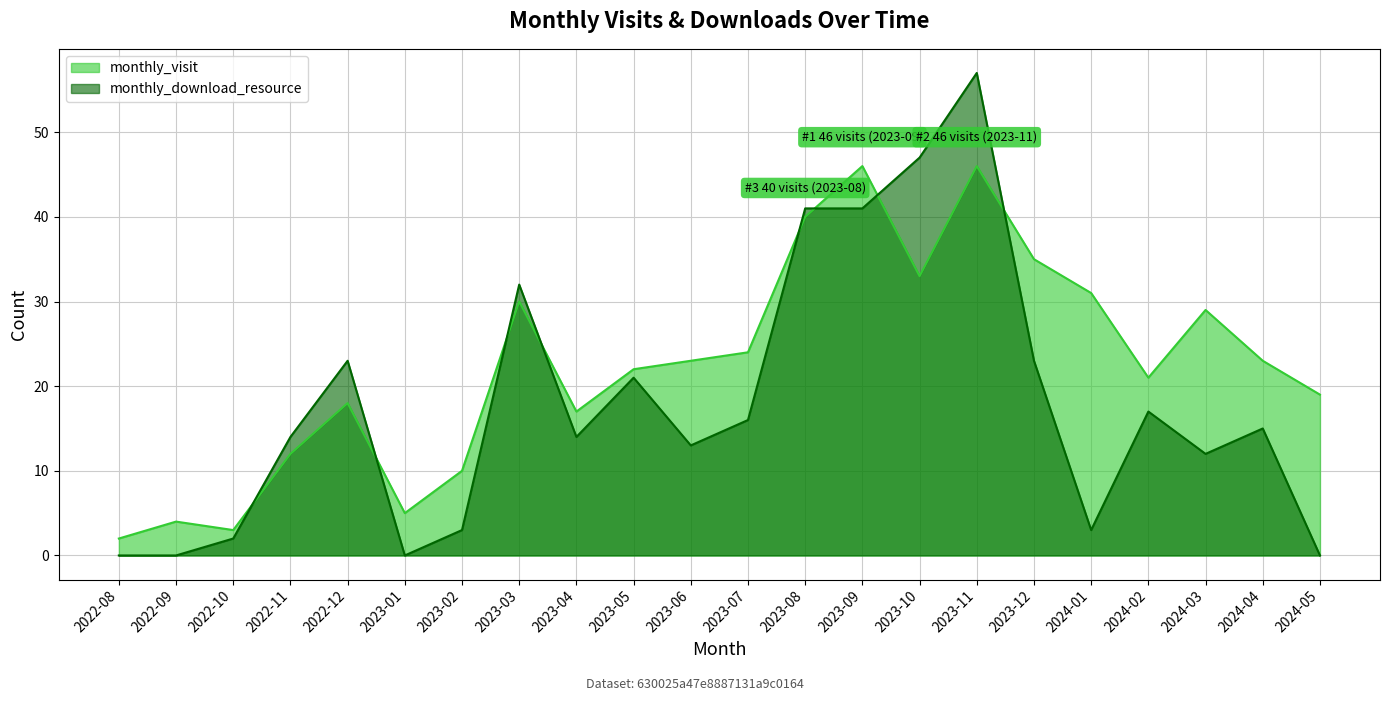

Between which two adjacent categories do monthly_visit and monthly_download_resource first intersect?

2022-10 and 2022-11